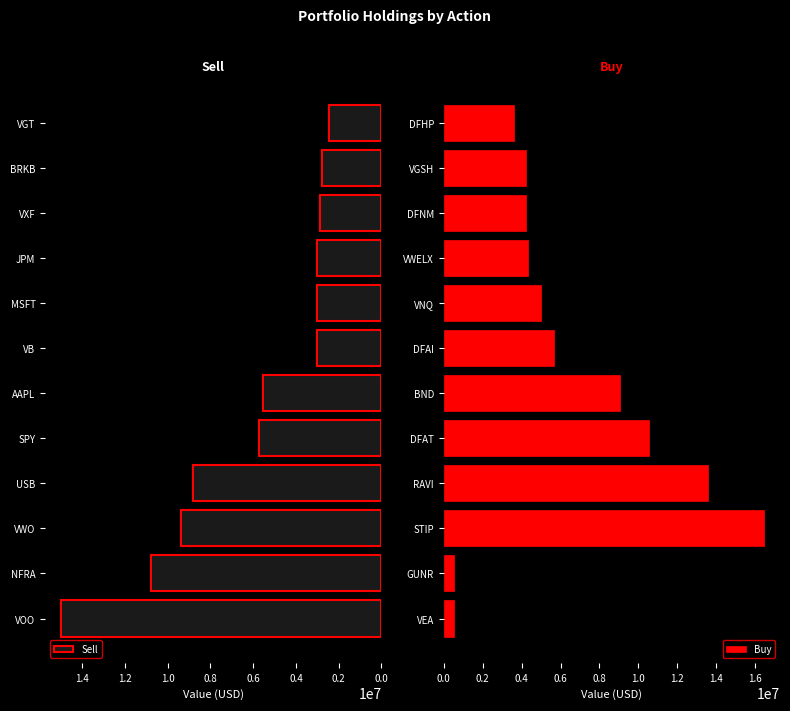

What is the lowest value of the Sell series?

2451335